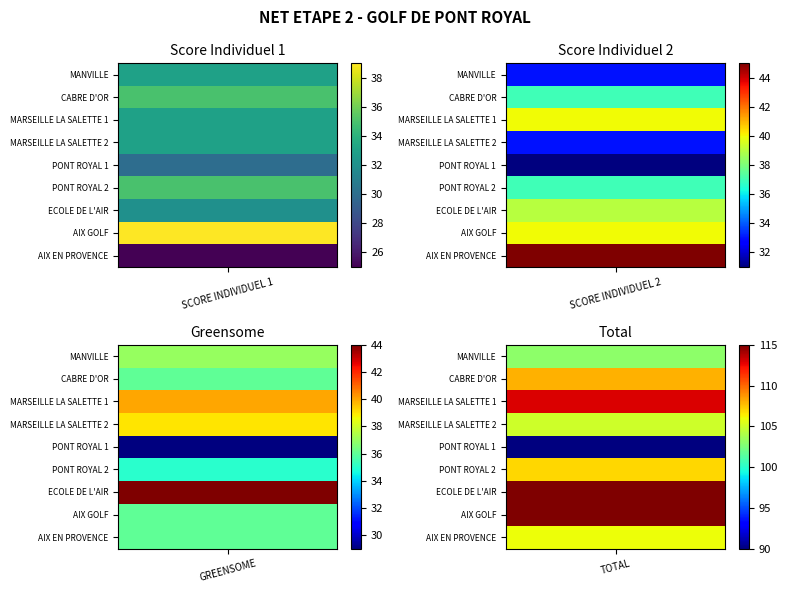

Reading left to right, what are all the values shown in this chart?

MANVILLE: SCORE INDIVIDUEL 1=33	SCORE INDIVIDUEL 2=33	GREENSOME=37	TOTAL=103
CABRE D'OR: SCORE INDIVIDUEL 1=35	SCORE INDIVIDUEL 2=37	GREENSOME=36	TOTAL=108
MARSEILLE LA SALETTE 1: SCORE INDIVIDUEL 1=33	SCORE INDIVIDUEL 2=40	GREENSOME=40	TOTAL=113
MARSEILLE LA SALETTE 2: SCORE INDIVIDUEL 1=33	SCORE INDIVIDUEL 2=33	GREENSOME=39	TOTAL=105
PONT ROYAL 1: SCORE INDIVIDUEL 1=30	SCORE INDIVIDUEL 2=31	GREENSOME=29	TOTAL=90
PONT ROYAL 2: SCORE INDIVIDUEL 1=35	SCORE INDIVIDUEL 2=37	GREENSOME=35	TOTAL=107
ECOLE DE L'AIR: SCORE INDIVIDUEL 1=32	SCORE INDIVIDUEL 2=39	GREENSOME=44	TOTAL=115
AIX GOLF: SCORE INDIVIDUEL 1=39	SCORE INDIVIDUEL 2=40	GREENSOME=36	TOTAL=115
AIX EN PROVENCE: SCORE INDIVIDUEL 1=25	SCORE INDIVIDUEL 2=45	GREENSOME=36	TOTAL=106